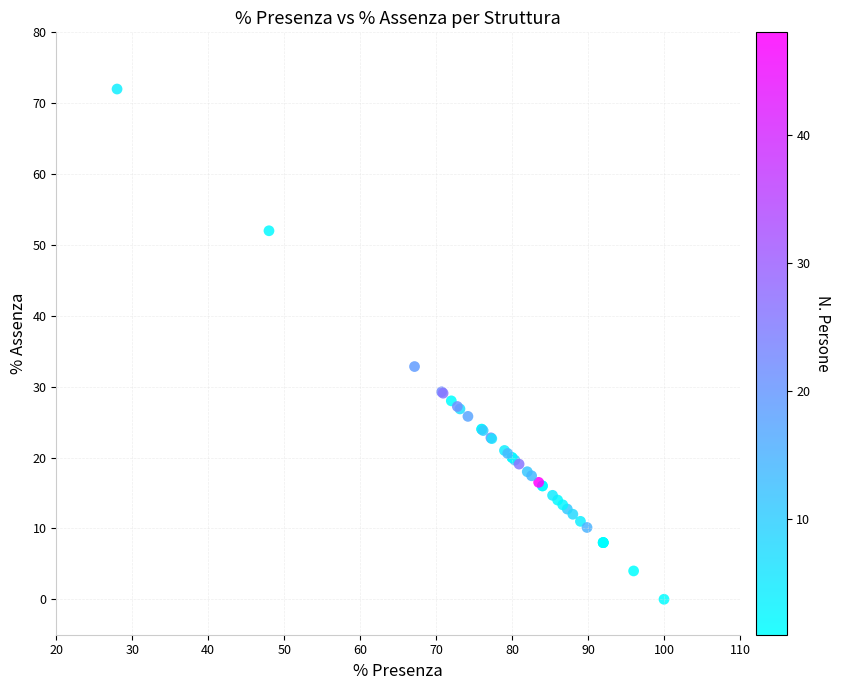

What Y value in the scatter plot is closest to 36?

32.8